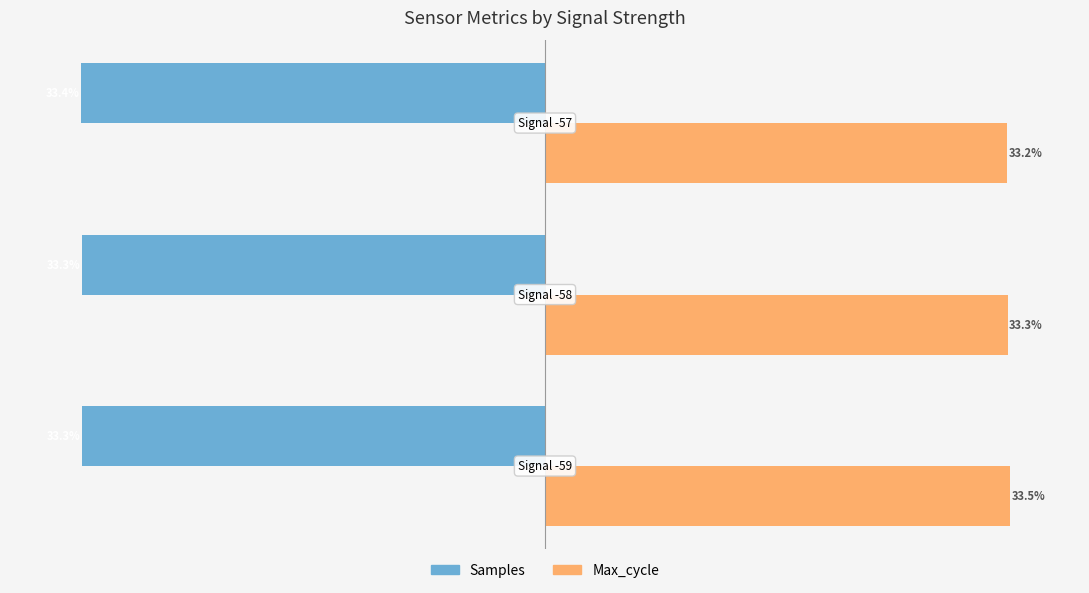

Rank the series by their average value, from highest to lowest.

Max_cycle, Samples